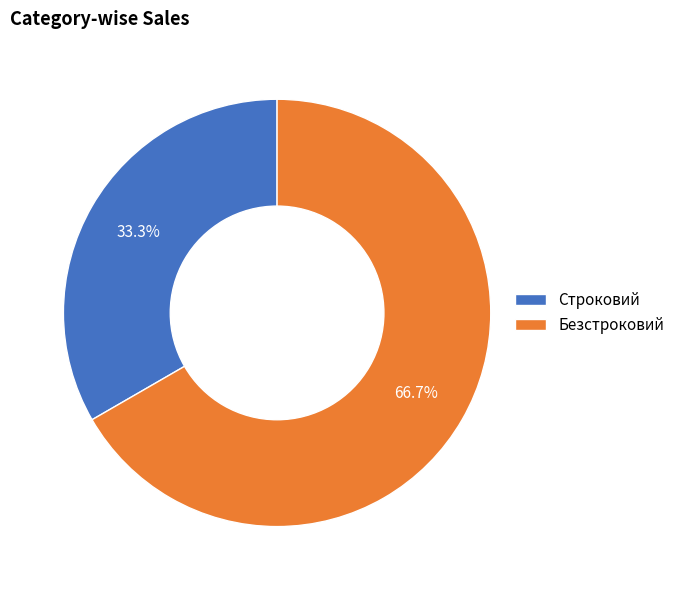

Which category has the smallest portion of the pie?

Строковий